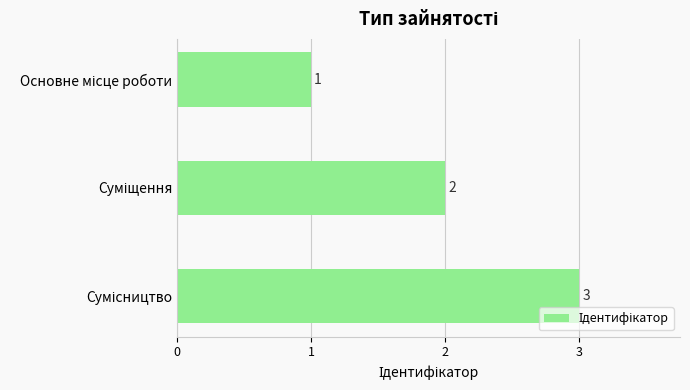

What is the value of the 2nd bar from the top?

2